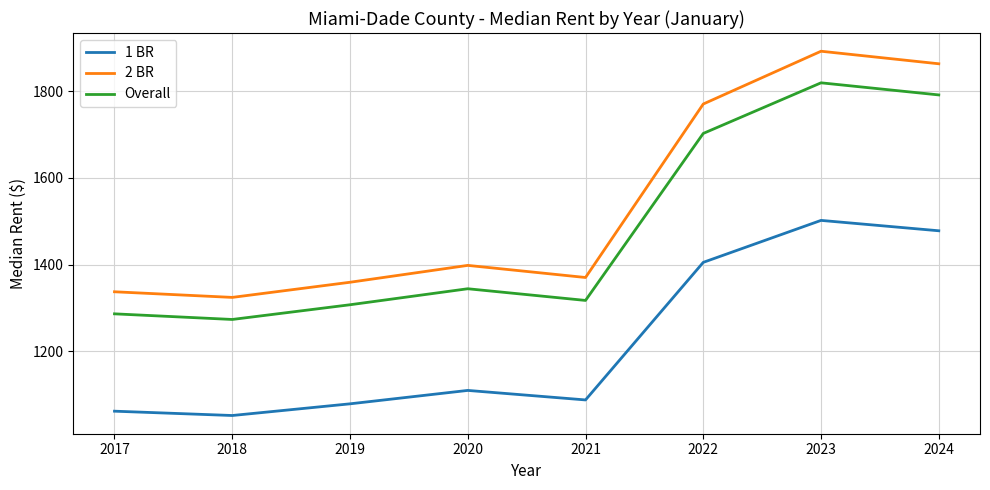

True or false: Overall has a value of 1678 at 2018.

False